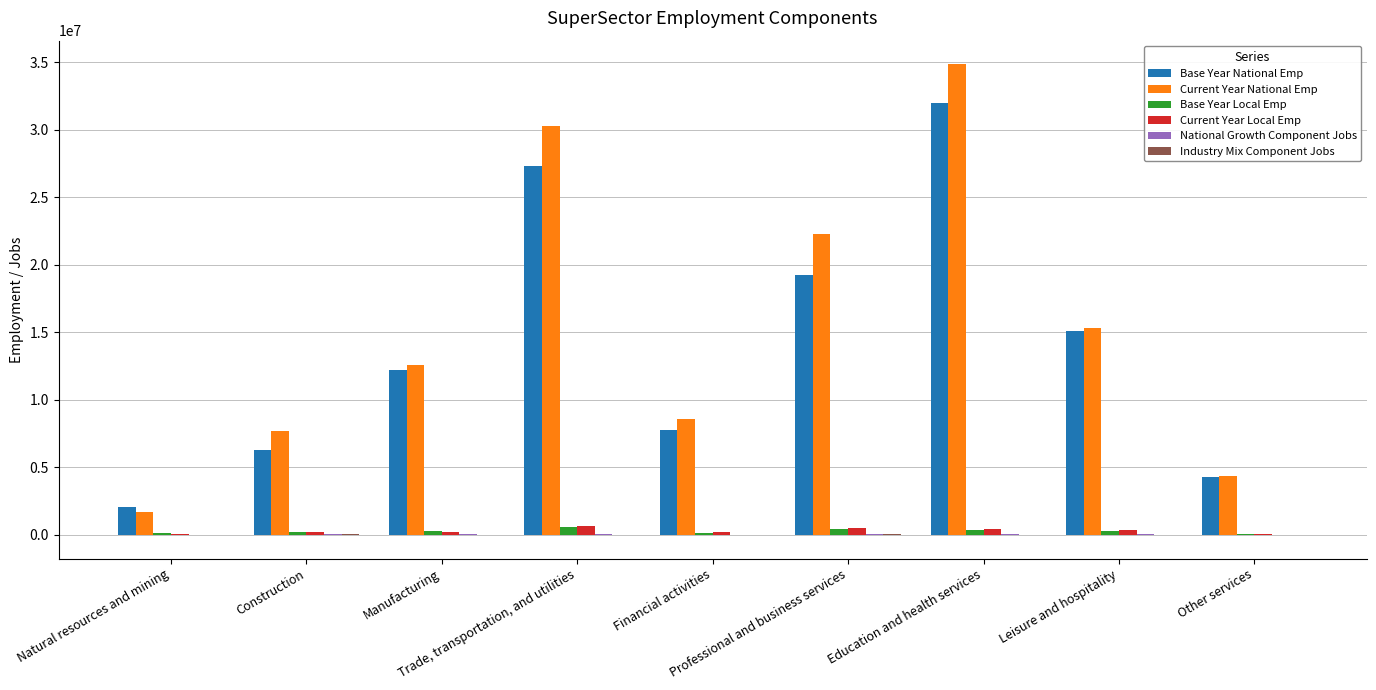

What is the sum of all Current Year National Emp values?

137704283